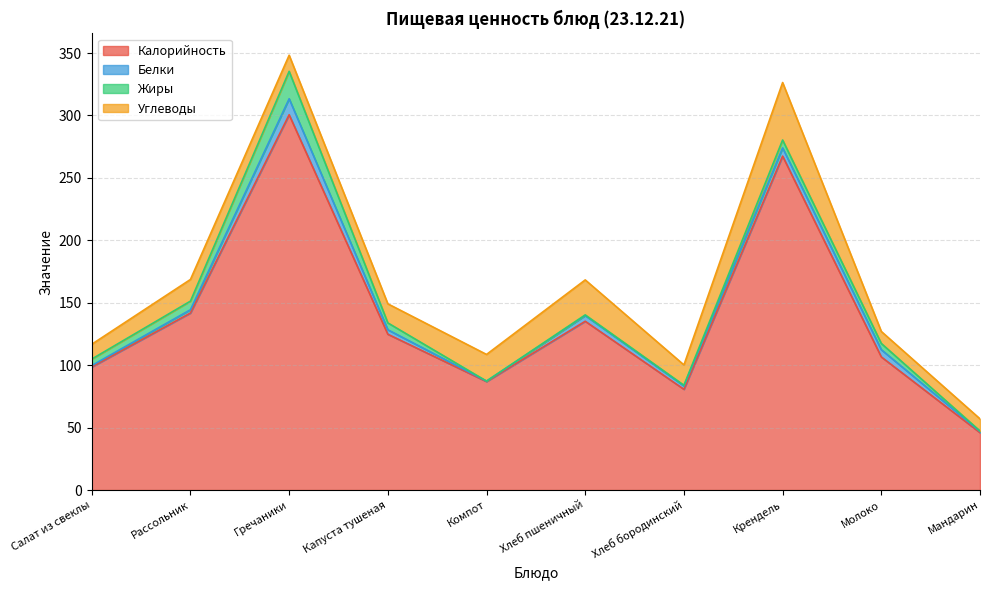

How many lines are shown in the chart?

4